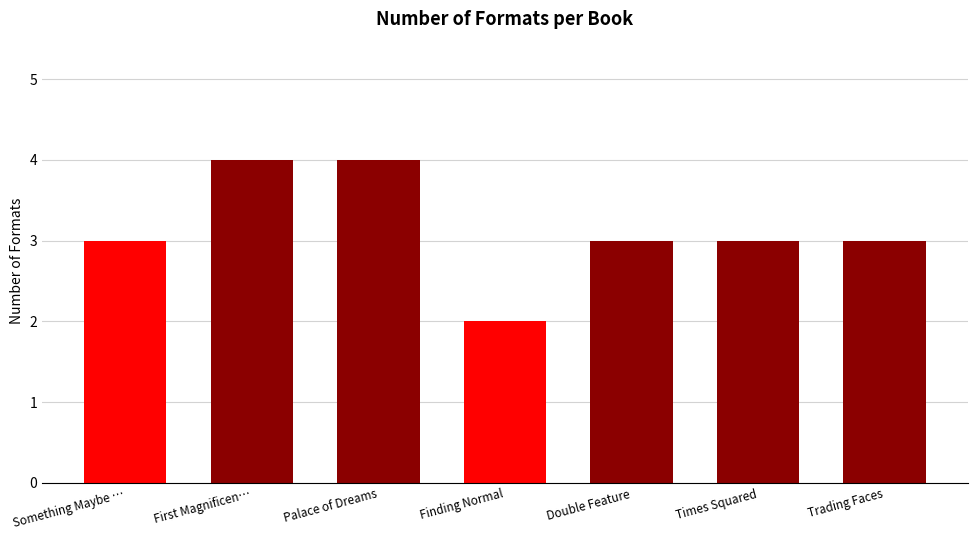

How many data points does each series have?

7